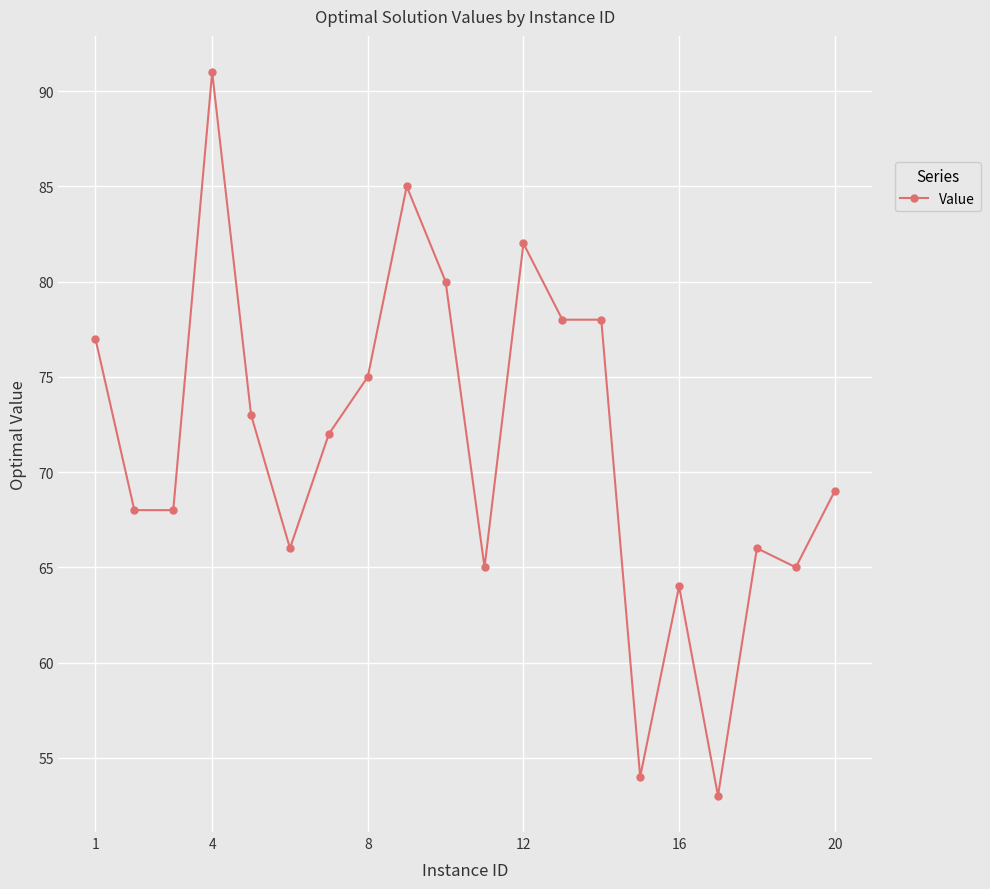

True or false: there are more than 0 points higher than both neighbors.

True